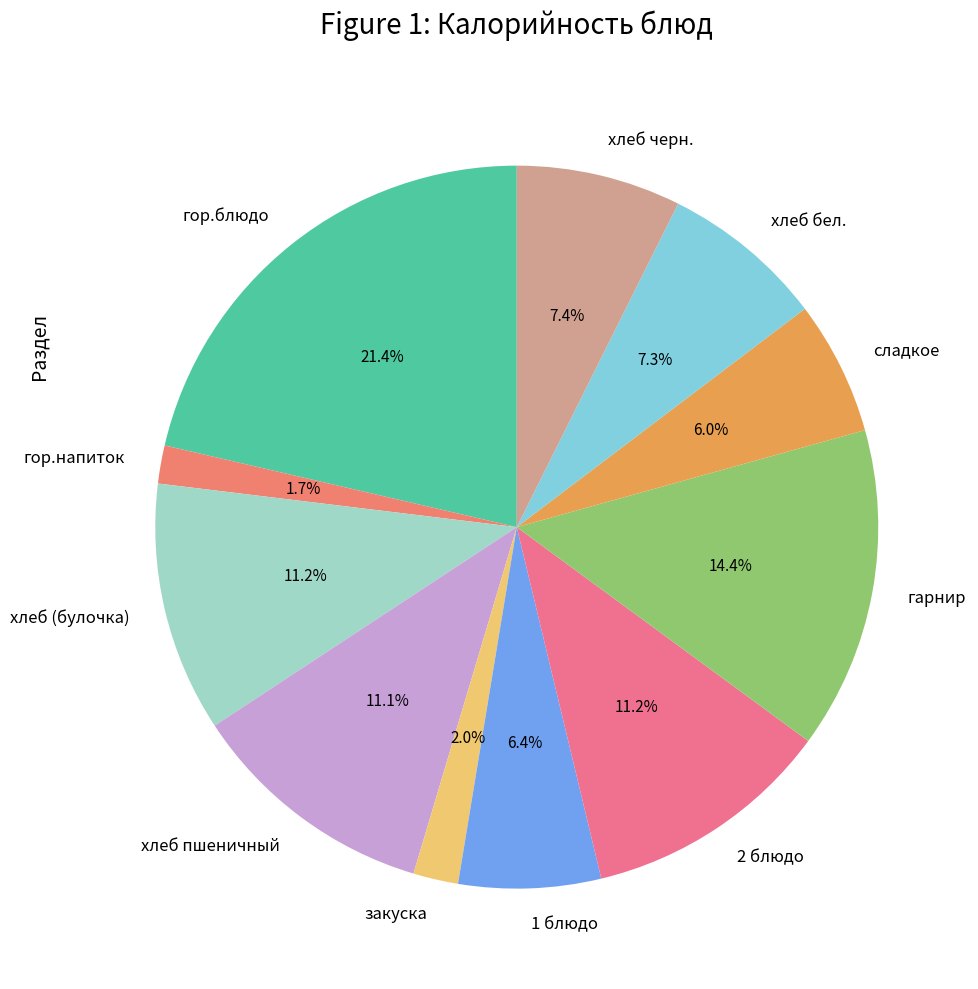

To the nearest percent, what is the difference between the largest and smallest slice percentages?

20%